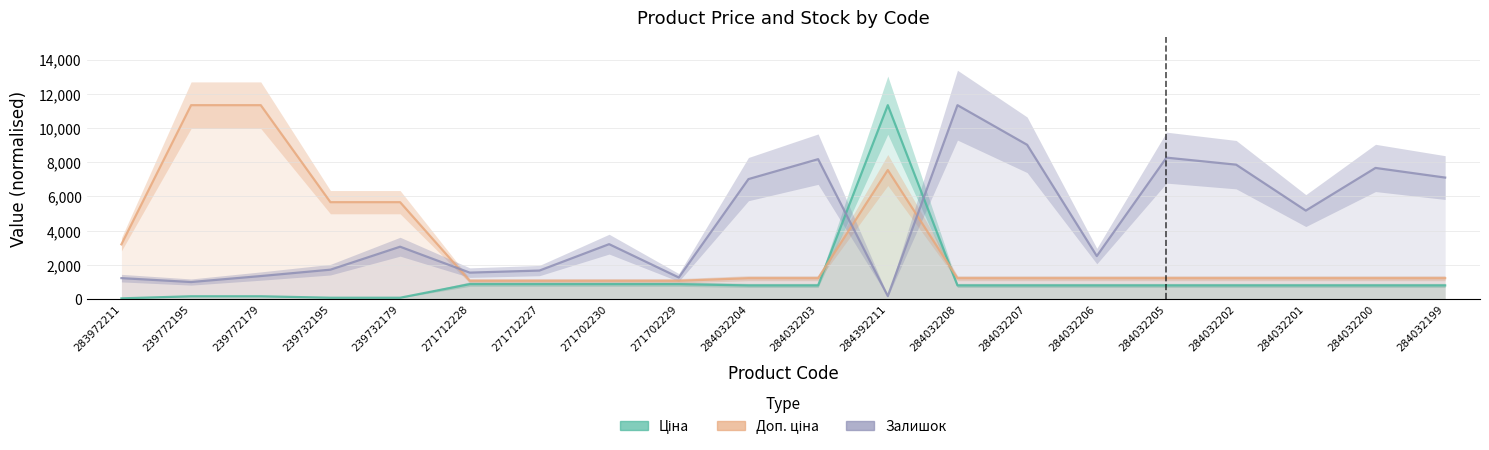

True or false: Залишок has a value of 12218.0 at 284032203.

False